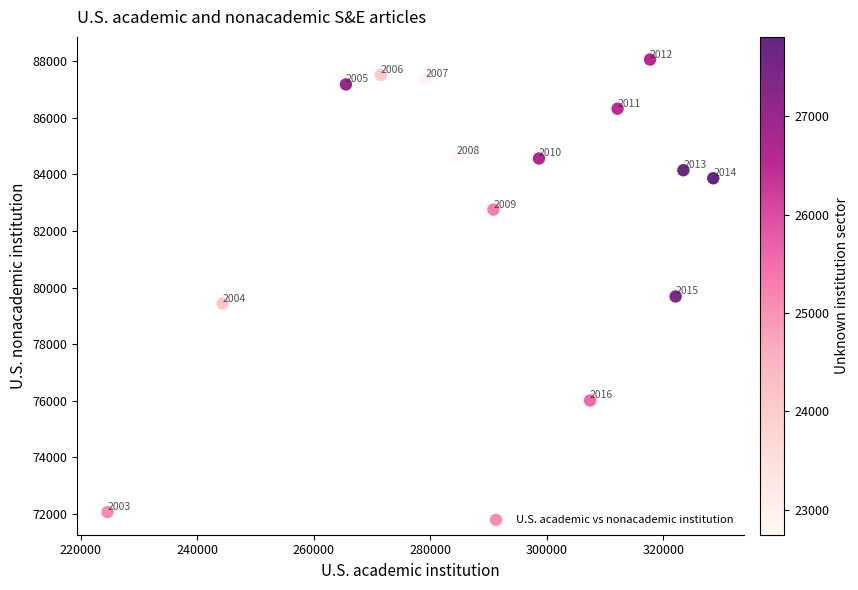

What Y value in the scatter plot is closest to 80063?

79686